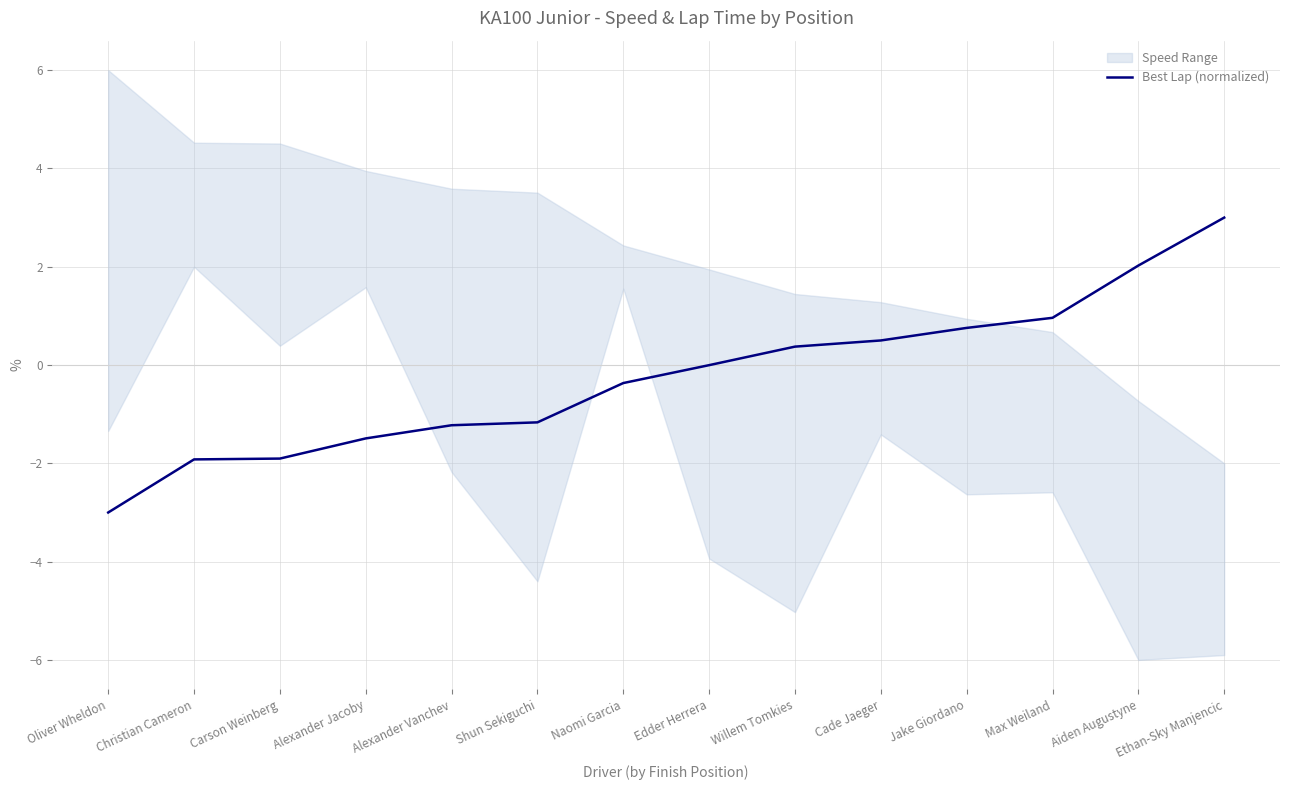

List the labels in order of value, largest first.

Ethan-Sky Manjencic, Aiden Augustyne, Max Weiland, Jake Giordano, Cade Jaeger, Willem Tomkies, Edder Herrera, Naomi Garcia, Shun Sekiguchi, Alexander Vanchev, Alexander Jacoby, Carson Weinberg, Christian Cameron, Oliver Wheldon